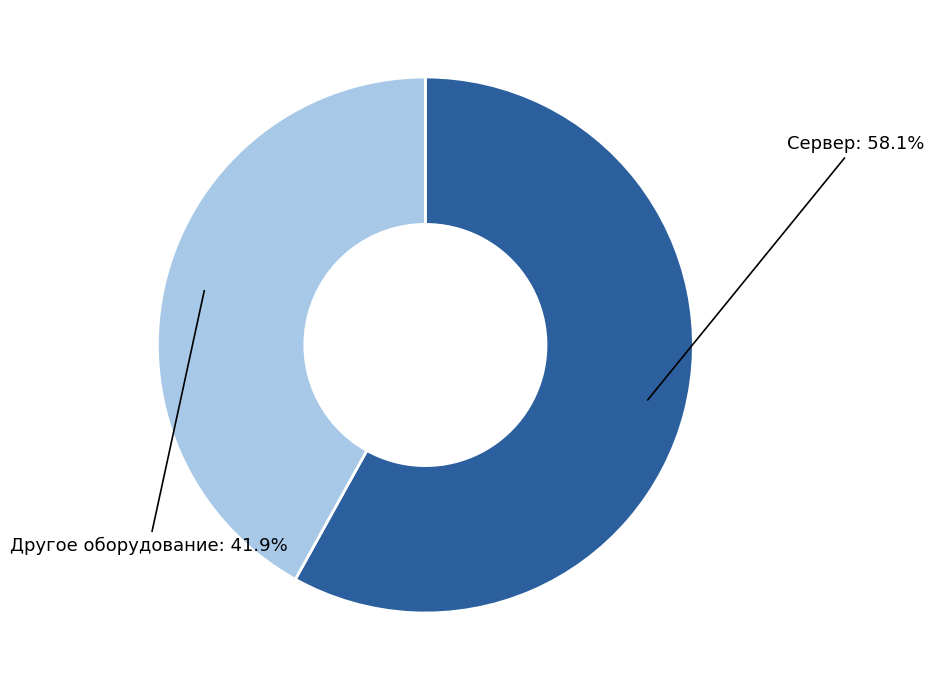

Count the number of slices in the pie.

2